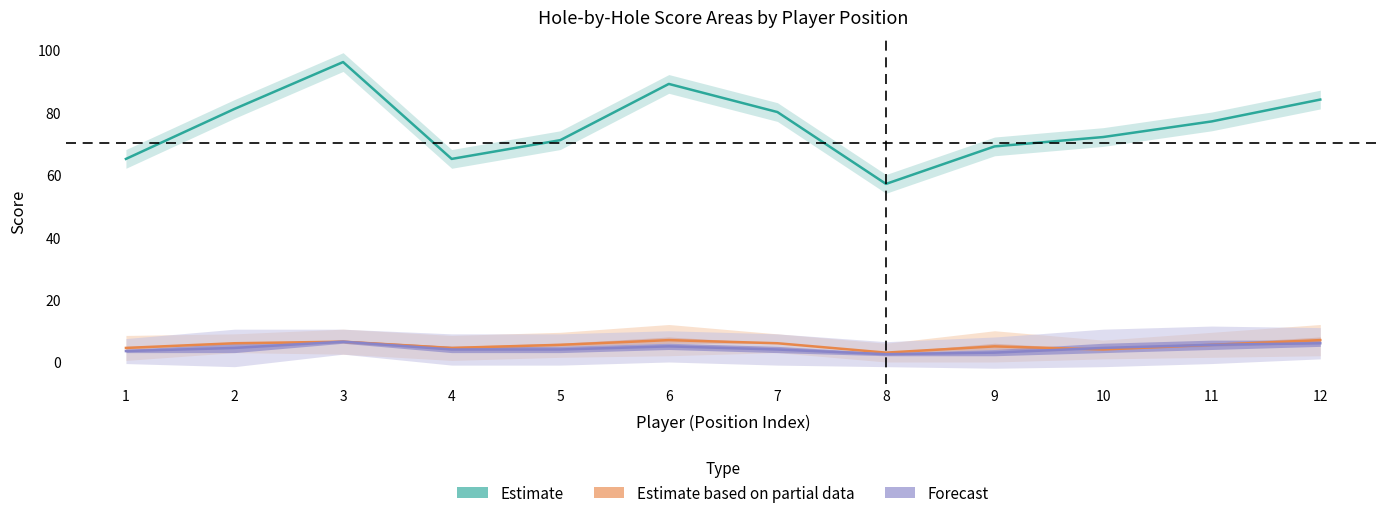

What is the lowest value of the Estimate series?

57